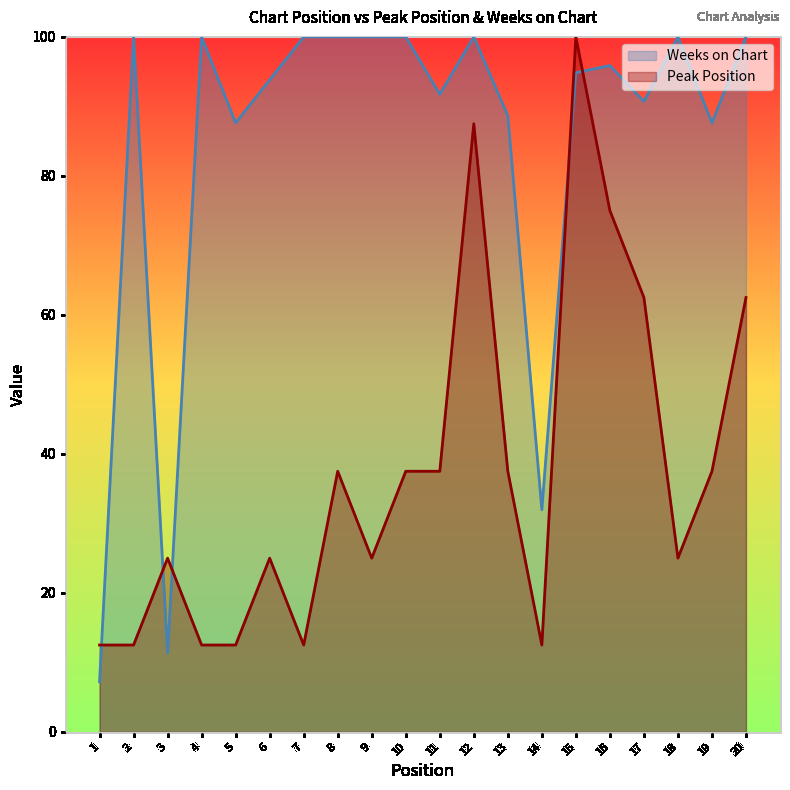

Is it true that Weeks on Chart equals 146.9 at 17?

False